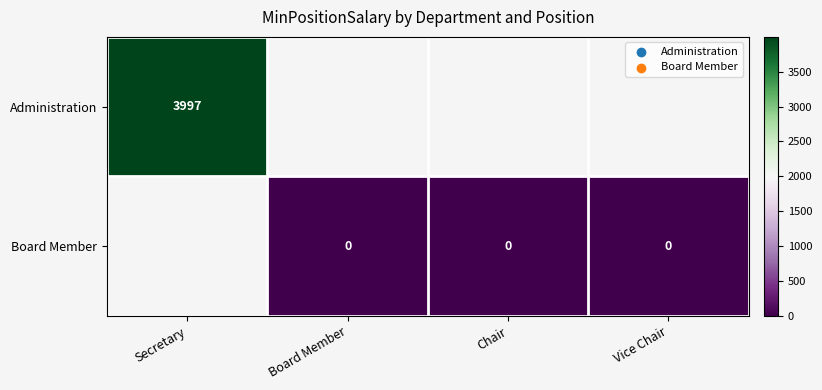

Is the value of Board Member at Vice Chair greater than the value of Administration at Secretary?

No